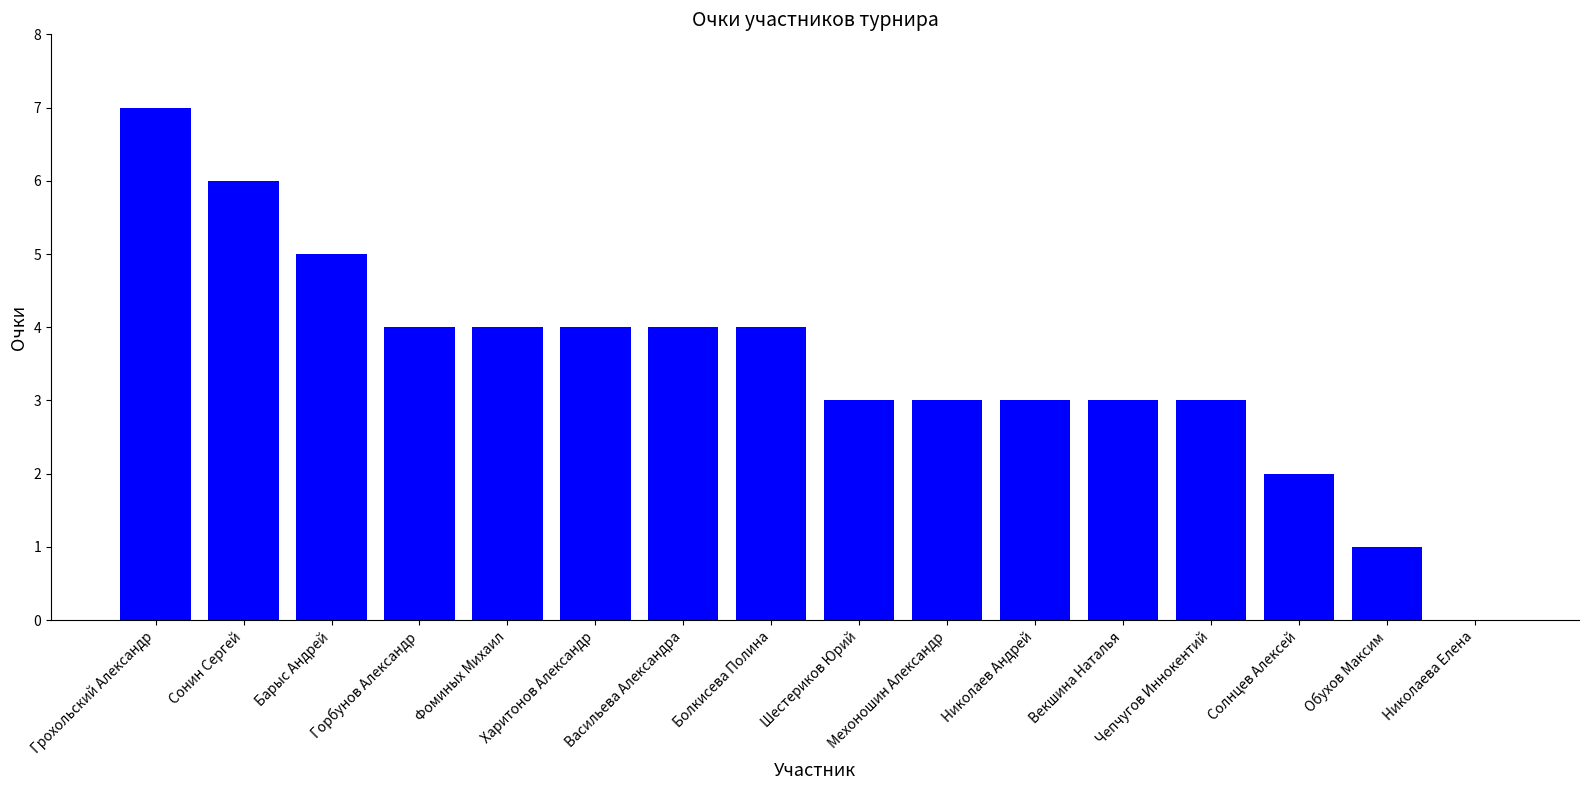

True or false: the data shows 3 at Николаев Андрей.

True